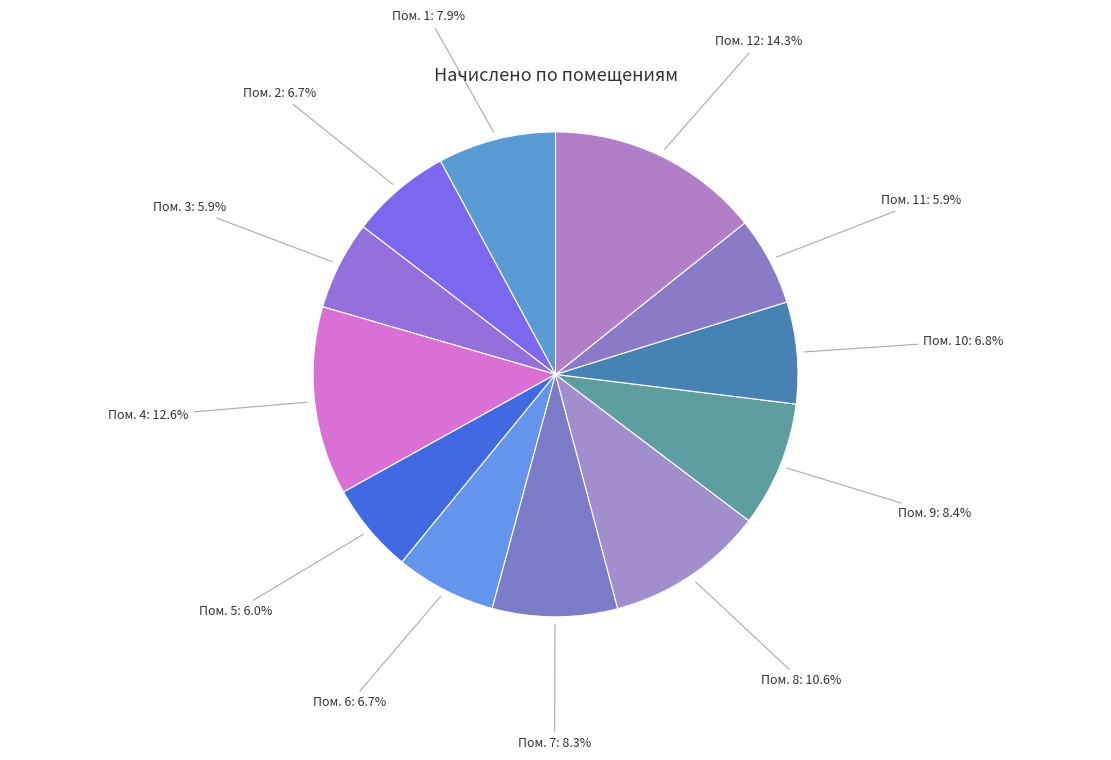

How many slices are in this pie chart?

12